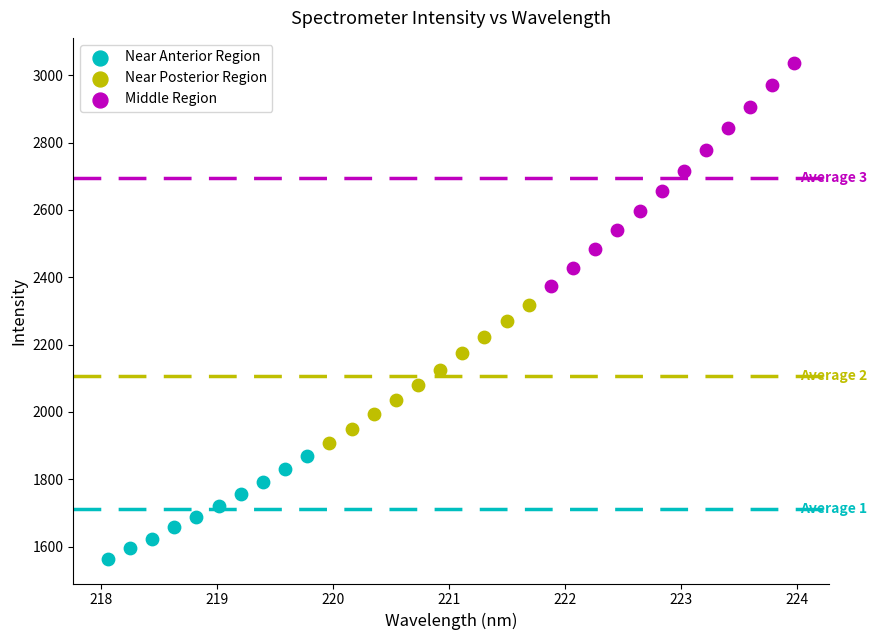

Which series reaches the maximum Y coordinate?

Middle Region